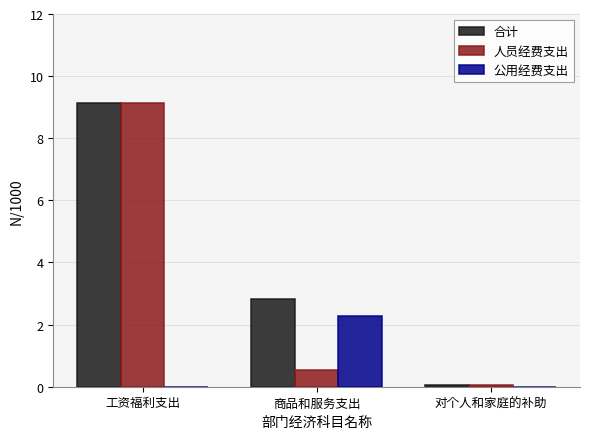

Reading left to right, transcribe all the data shown in this chart.

合计: 9.1	2.8	0.1
人员经费支出: 9.1	0.5	0.1
公用经费支出: 0.0	2.3	0.0